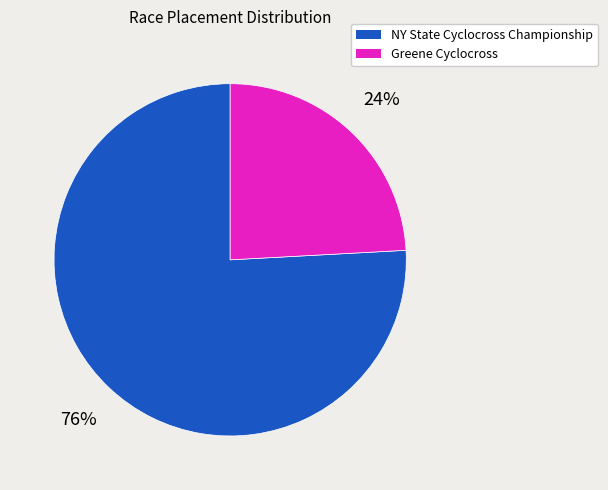

What percentage is the NY State Cyclocross Championship slice, to the nearest percent?

76%